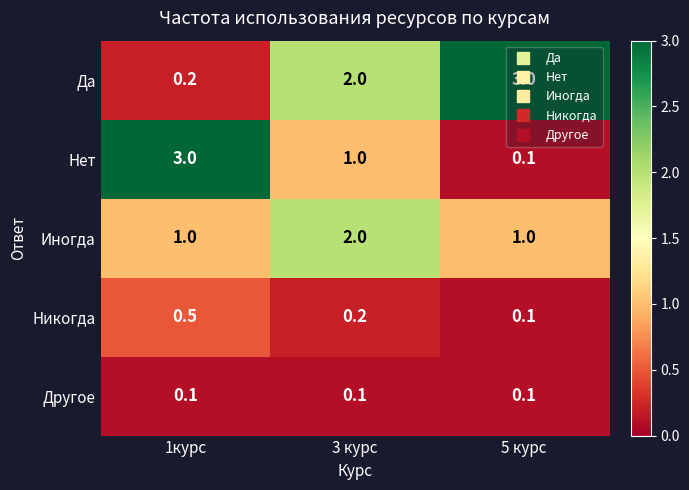

At which label does Да reach its peak?

5 курс